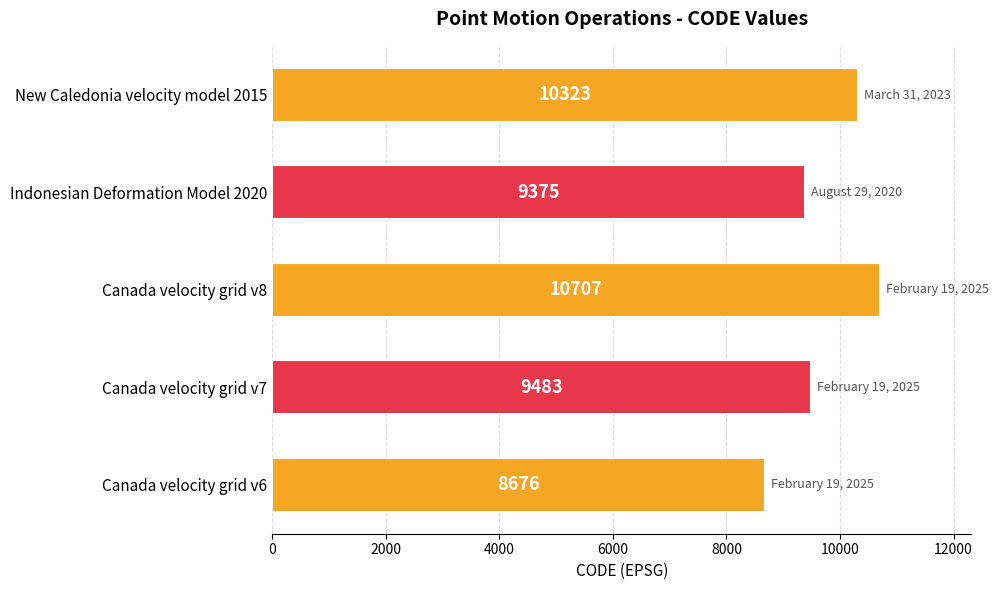

What is the change in value from Canada velocity grid v7 to New Caledonia velocity model 2015?

+840